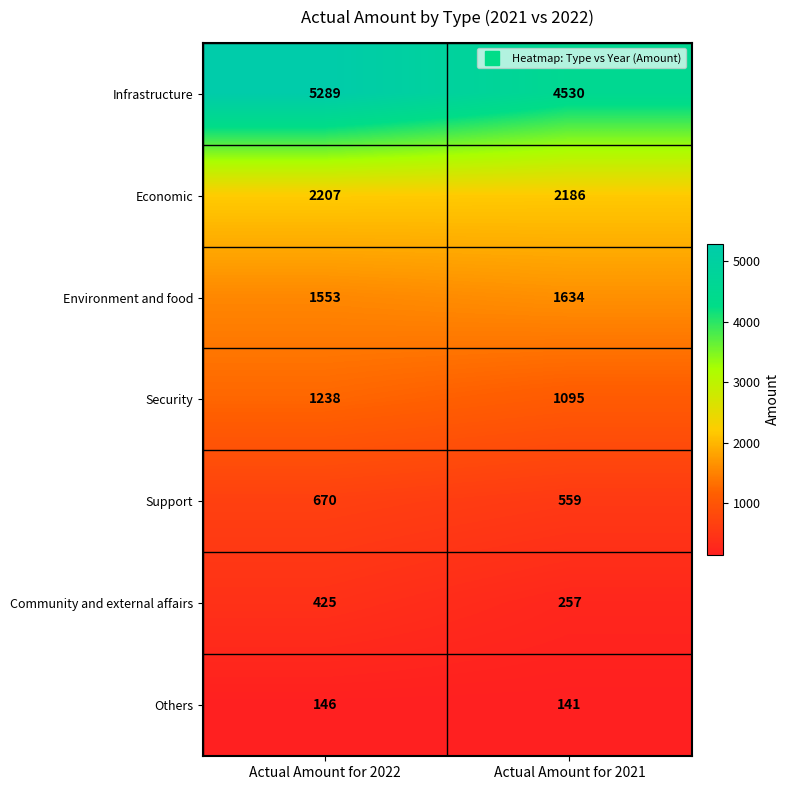

Which category has the lowest value across all series?

Actual Amount for 2021